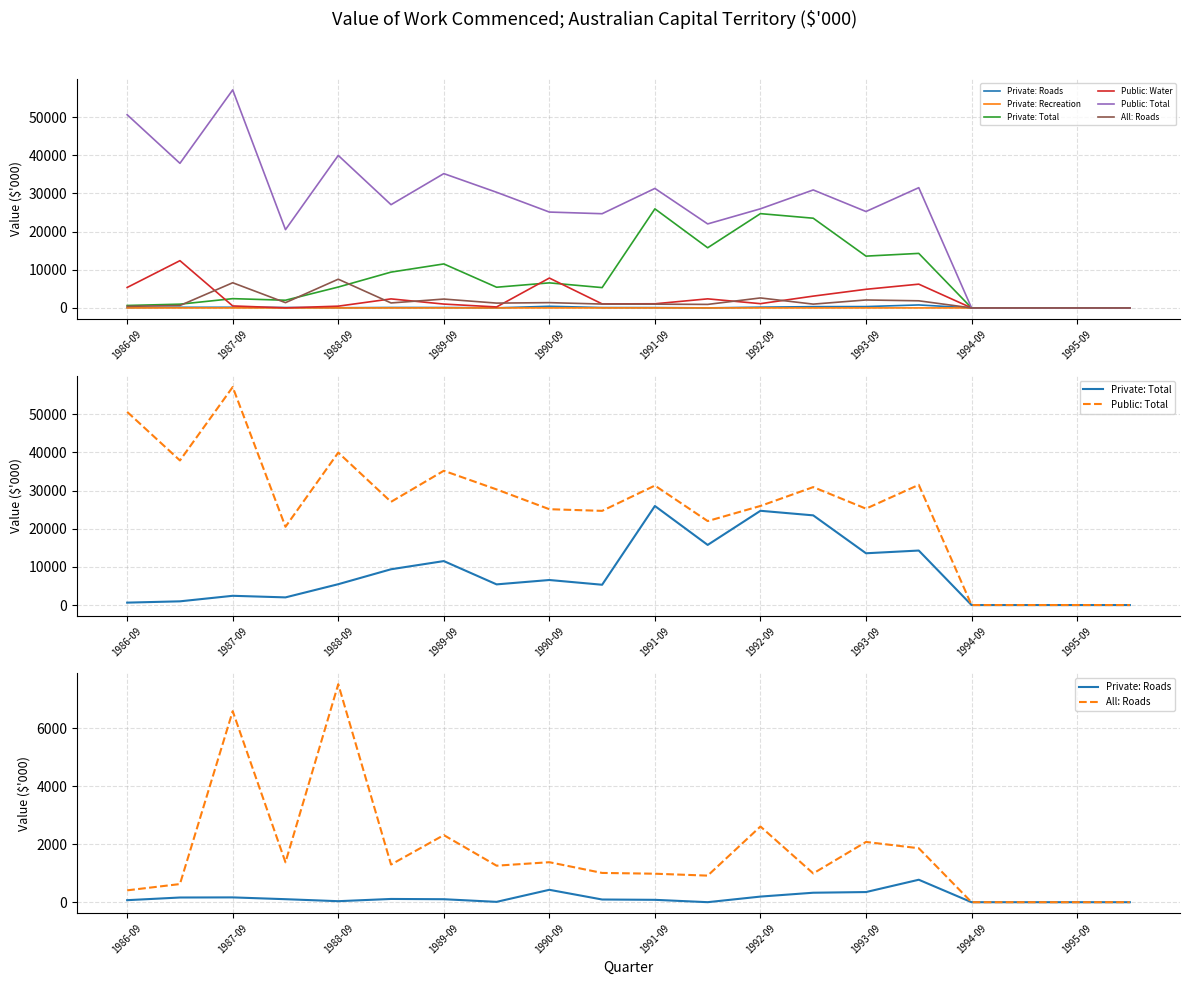

True or false: Private: Recreation and Private: Roads intersect in this chart.

False